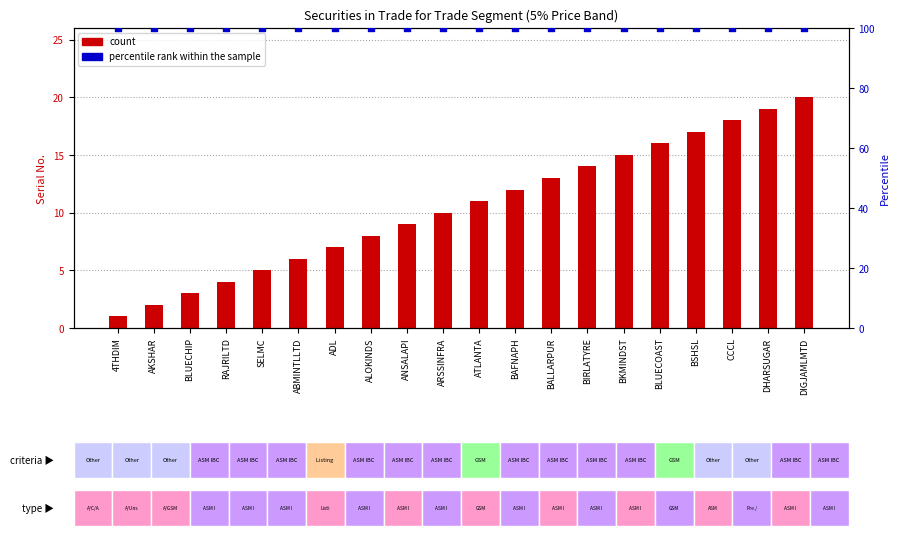

Which series reaches the maximum Y coordinate?

percentile rank within the sample